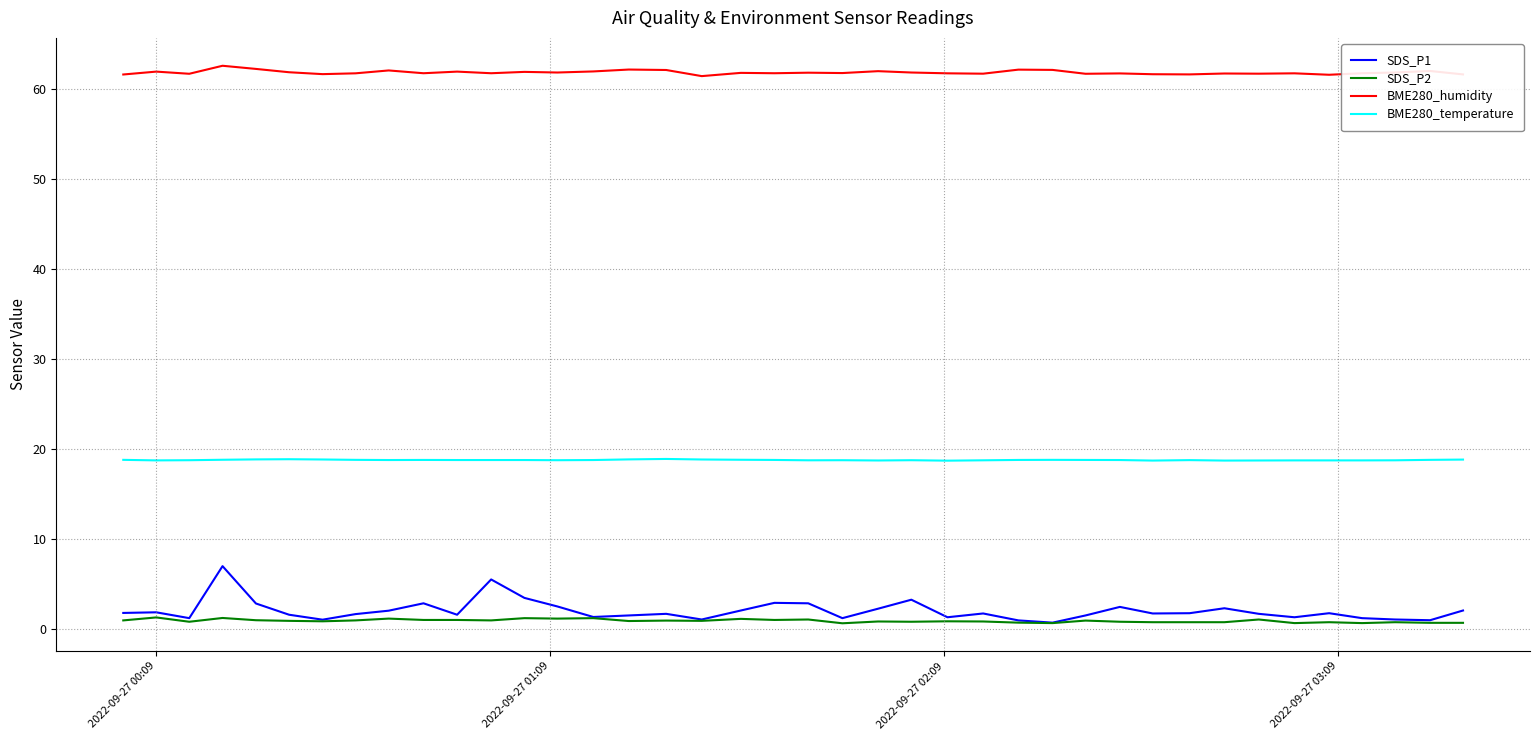

Which series has the largest total across all categories?

BME280_humidity